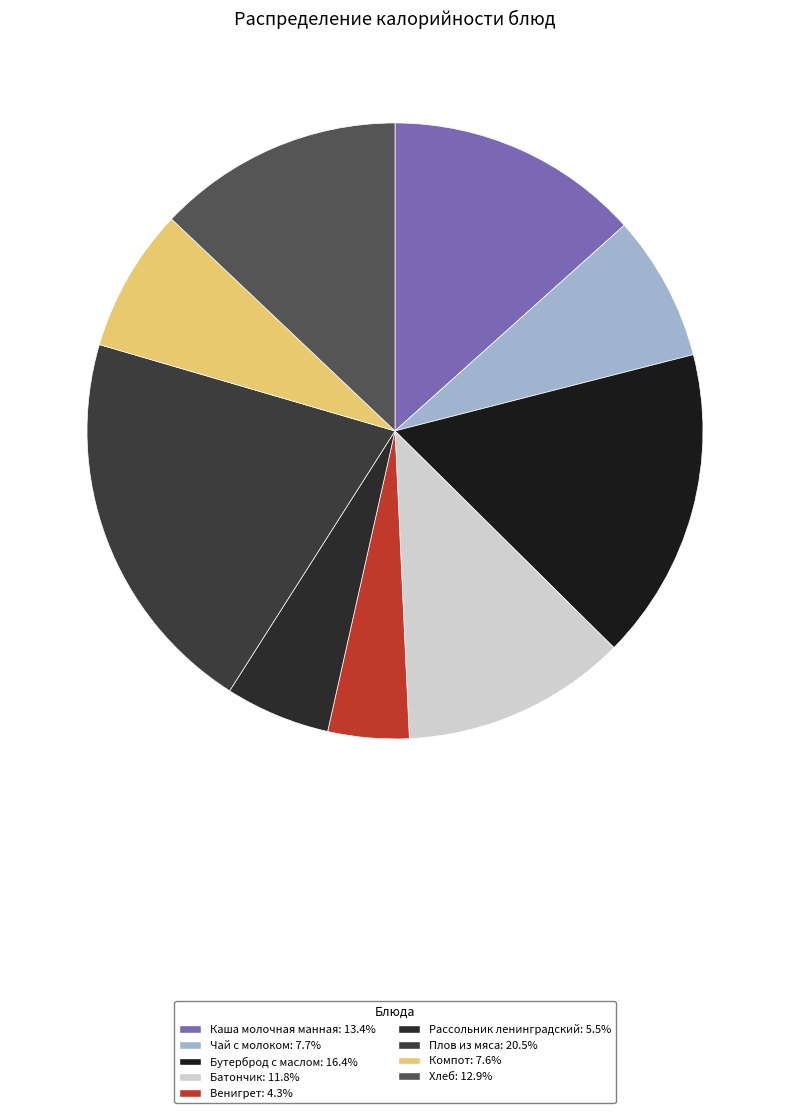

Combined, what portion of the pie is Чай с молоком and Рассольник ленинградский?

13.2%